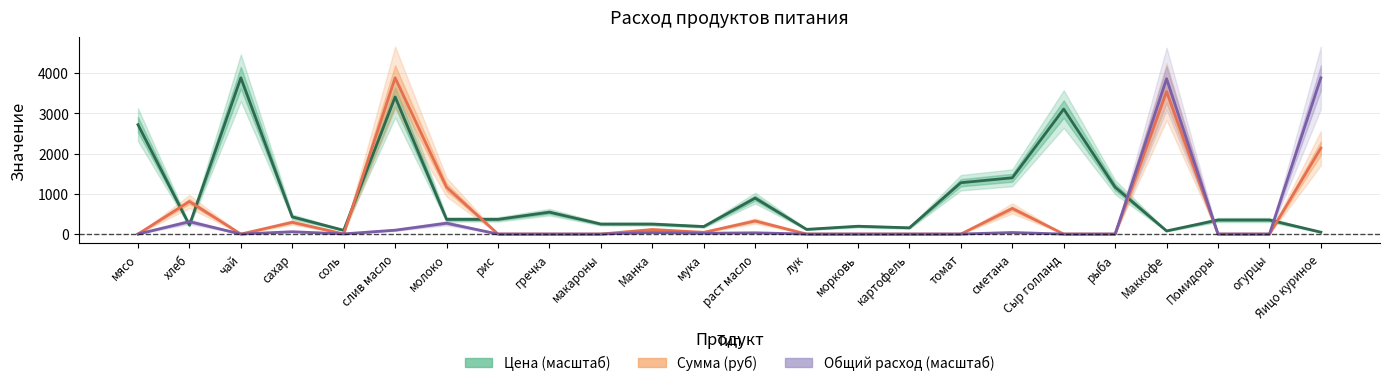

How many intersections are there between Цена (масштаб) and Общий расход (масштаб)?

5